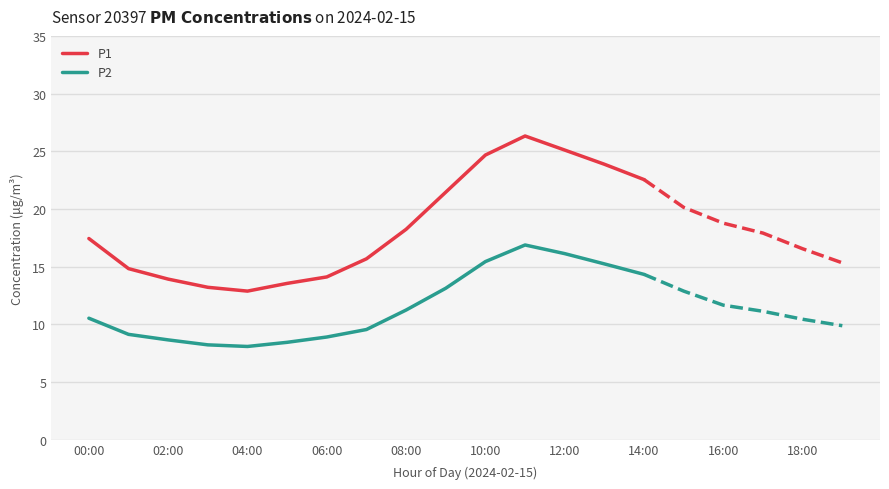

What is the difference between the P2 values at 12:00 and 08:00?

4.9